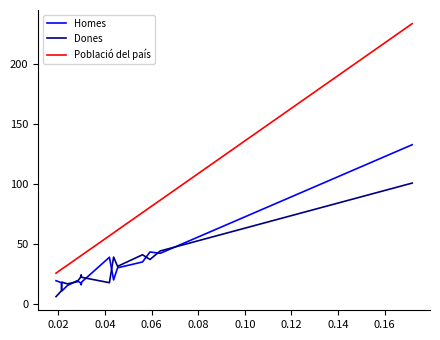

Which series has the largest total across all categories?

Població del país